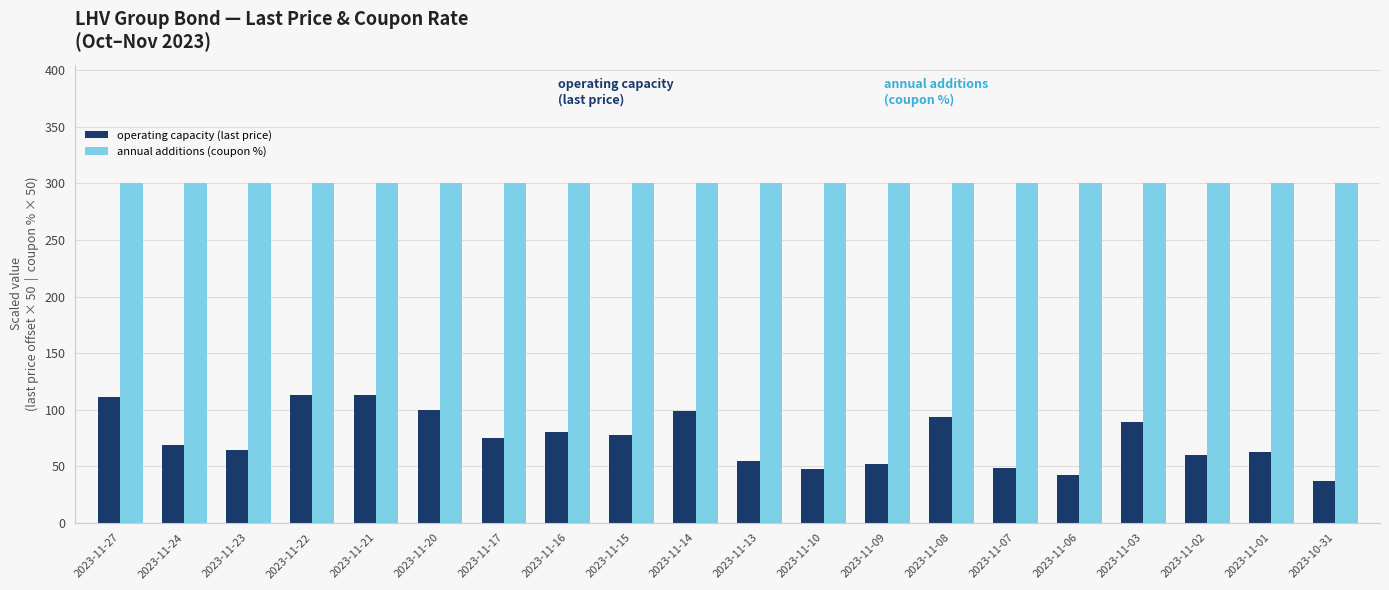

What is the approximate value of operating capacity (last price) at 2023-11-27?

110.8